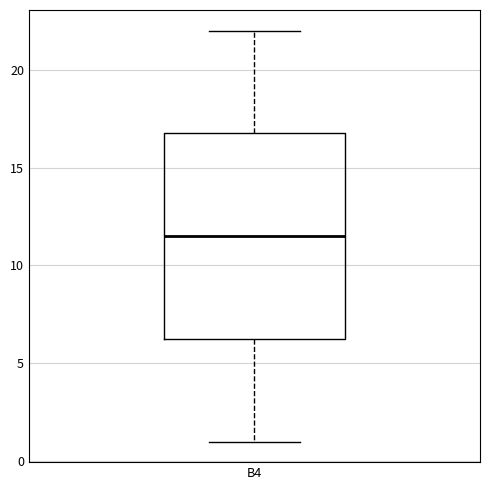

Read this box plot against the y-axis: the position of the median line, the range covered by the box, and the ends of both whiskers. The values are not printed on the chart, so give them approximately, as read against the axis.

median 11.5, box 6.5 to 17.0, whiskers 1.0 to 22.0